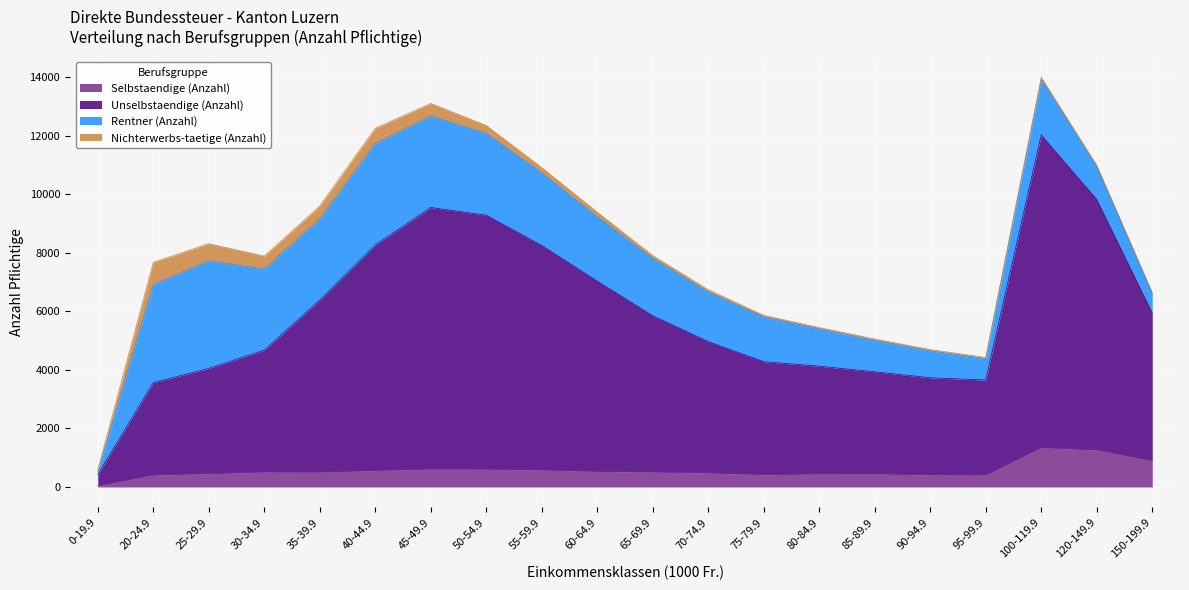

True or false: Selbstaendige (Anzahl) and Unselbstaendige (Anzahl) intersect in this chart.

False